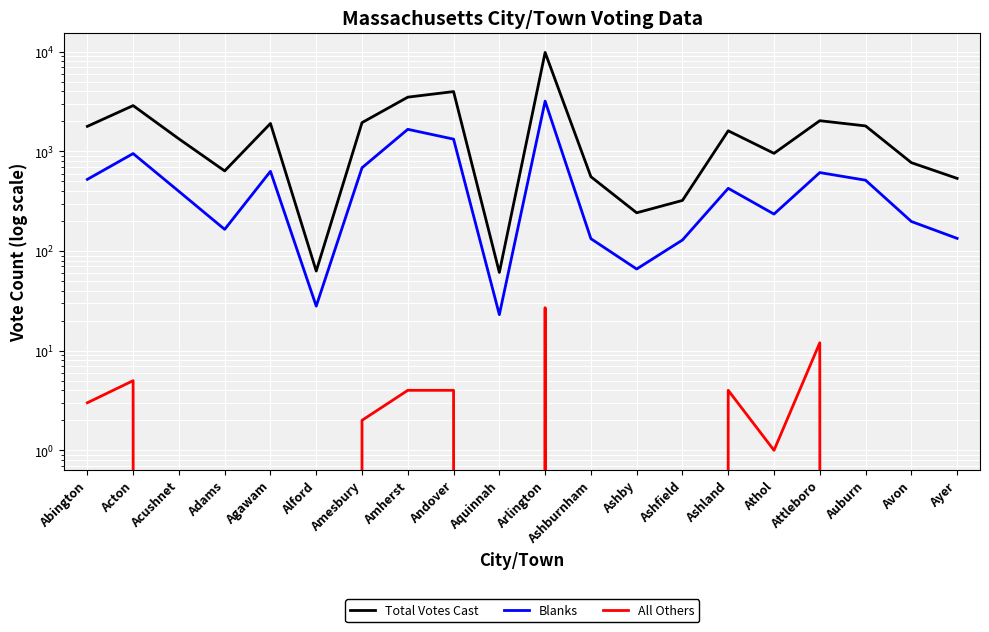

List the labels in order of Total Votes Cast value, smallest first.

Aquinnah, Alford, Ashby, Ashfield, Ayer, Ashburnham, Adams, Avon, Athol, Acushnet, Ashland, Abington, Auburn, Agawam, Amesbury, Attleboro, Acton, Amherst, Andover, Arlington